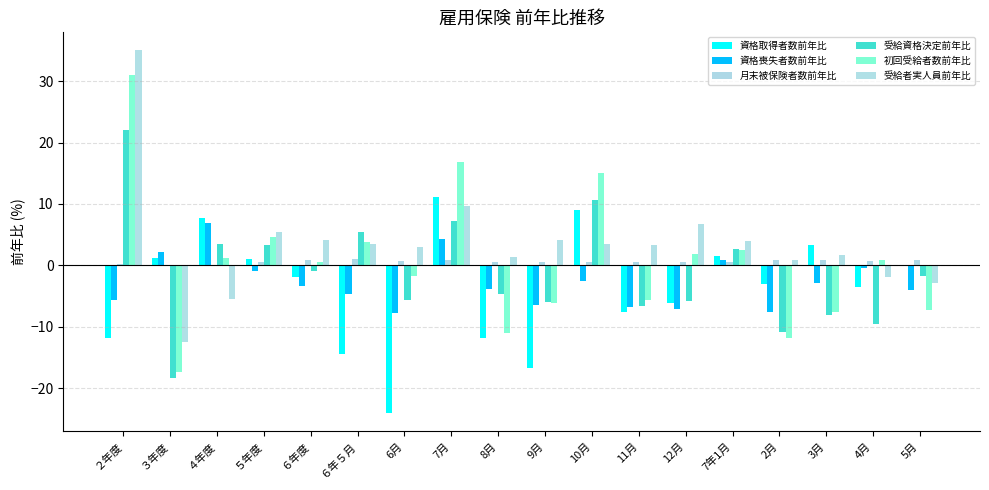

How many data points does each series have?

18